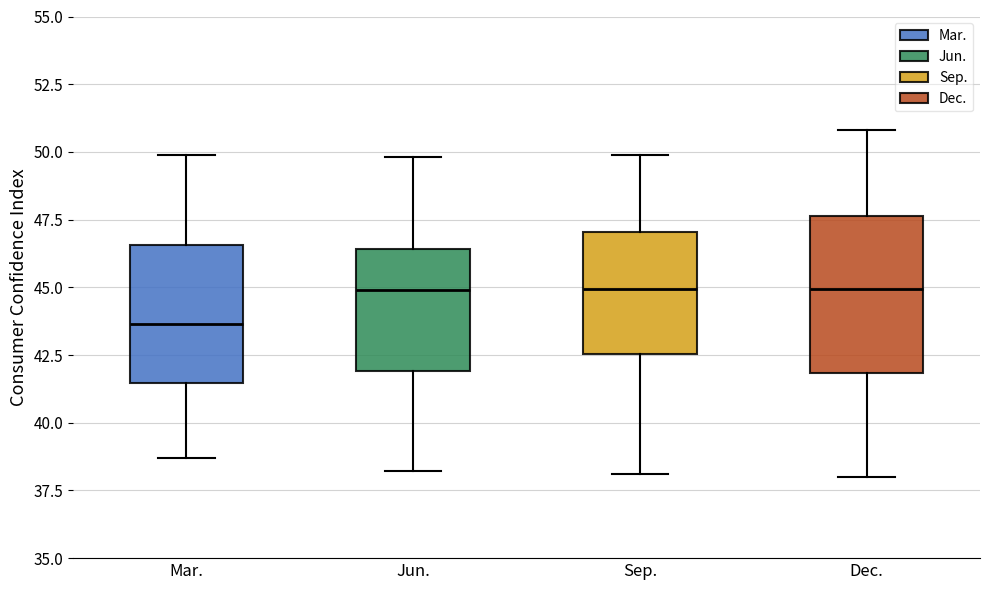

Reading left to right, transcribe this box plot: for each box, give where its median line is, the range the box spans, and where its two whiskers end, as read against the y-axis. The values are not printed on the chart, so give them approximately, as read against the axis.

Mar.: median 43.5, box 41.5 to 46.5, whiskers 38.5 to 50.0
Jun.: median 45.0, box 42.0 to 46.5, whiskers 38.0 to 50.0
Sep.: median 45.0, box 42.5 to 47.0, whiskers 38.0 to 50.0
Dec.: median 45.0, box 42.0 to 47.5, whiskers 38.0 to 51.0